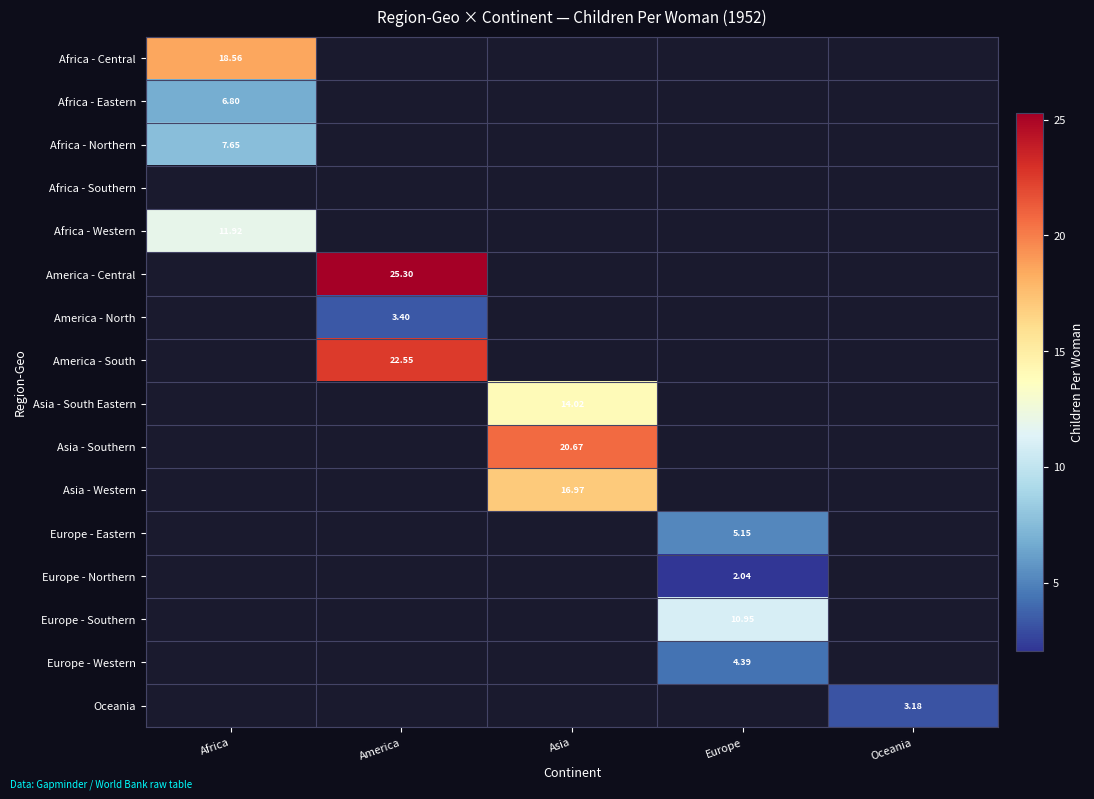

How many positive values does the Asia - Western series have?

1